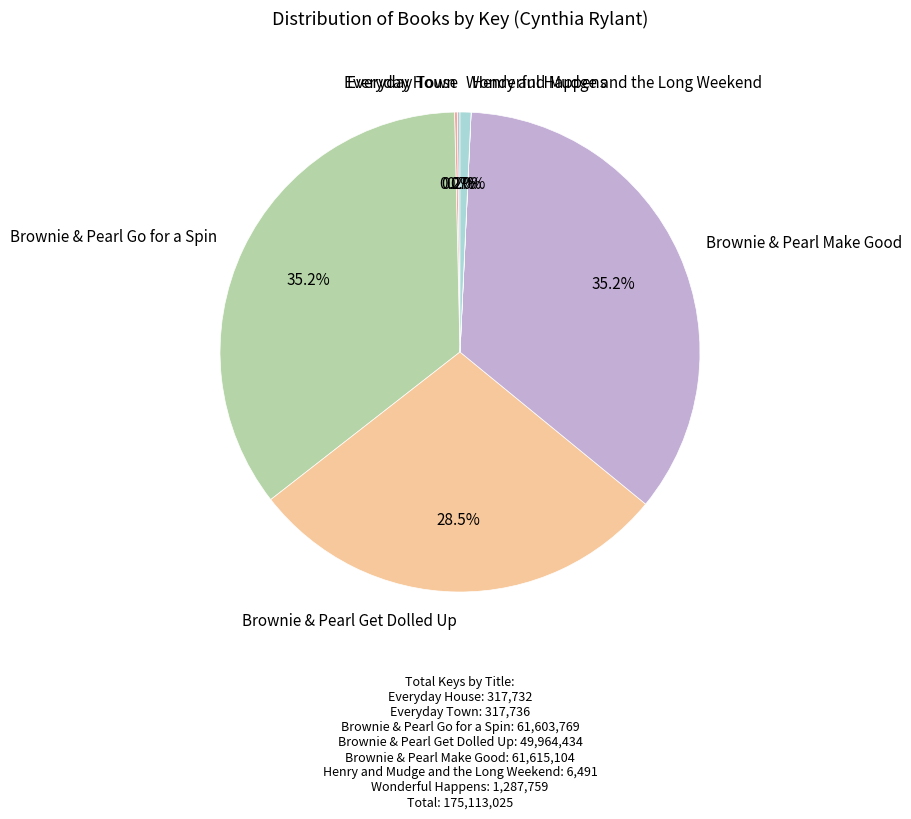

Between Wonderful Happens and Brownie & Pearl Get Dolled Up, which is larger?

Brownie & Pearl Get Dolled Up